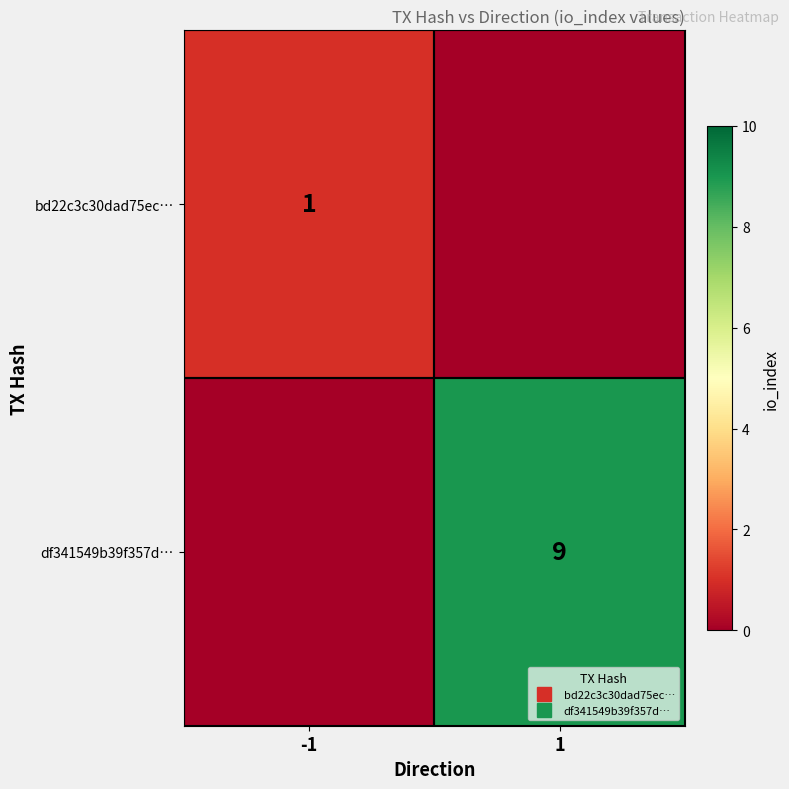

Rank the categories by df341549b39f357d… value from highest to lowest.

1, -1